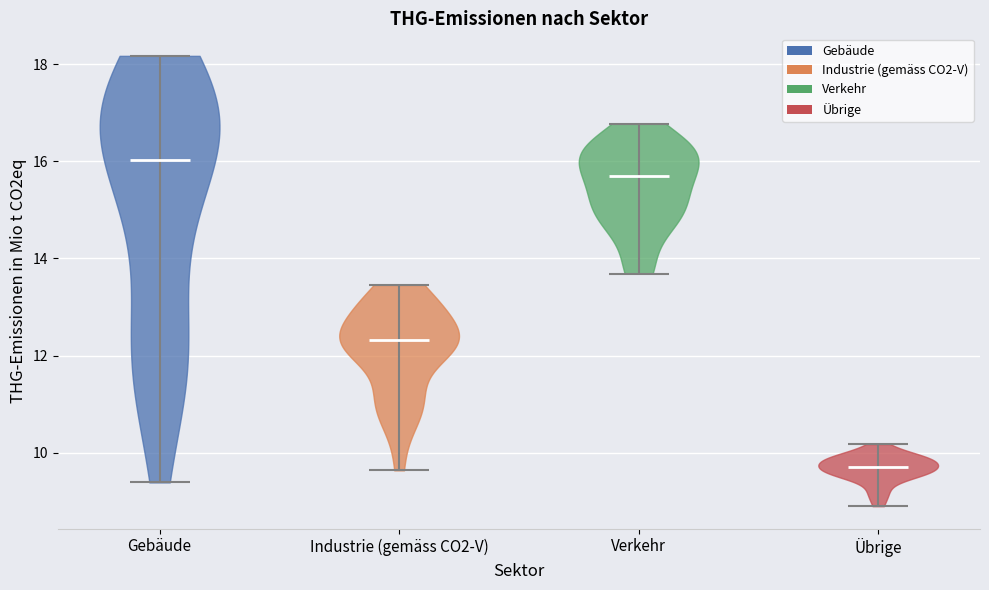

Which violin has the highest median line?

Gebäude